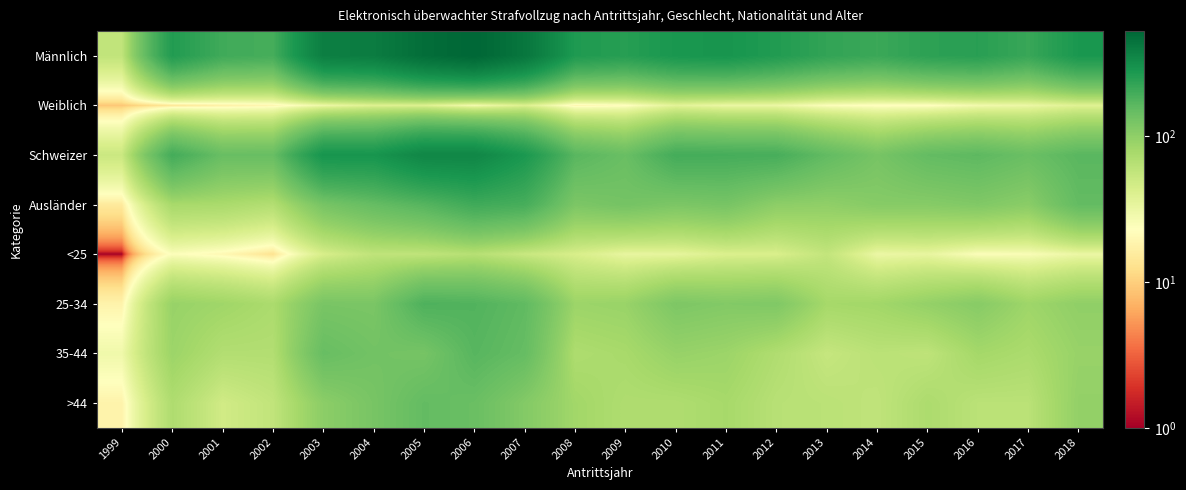

Reading left to right, transcribe all the data shown in this chart.

Männlich: 1999=57	2000=259	2001=202	2002=193	2003=383	2004=395	2005=476	2006=522	2007=426	2008=265	2009=249	2010=279	2011=287	2012=260	2013=227	2014=211	2015=237	2016=245	2017=215	2018=277
Weiblich: 1999=9	2000=14	2001=17	2002=19	2003=30	2004=39	2005=39	2006=27	2007=40	2008=19	2009=22	2010=36	2011=31	2012=31	2013=24	2014=22	2015=22	2016=28	2017=31	2018=38
Schweizer: 1999=51	2000=196	2001=144	2002=145	2003=288	2004=286	2005=346	2006=346	2007=275	2008=165	2009=143	2010=196	2011=193	2012=190	2013=153	2014=125	2015=151	2016=159	2017=142	2018=164
Ausländer: 1999=15	2000=77	2001=75	2002=67	2003=125	2004=148	2005=169	2006=203	2007=191	2008=119	2009=128	2010=119	2011=125	2012=101	2013=98	2014=108	2015=108	2016=114	2017=104	2018=151
<25: 1999=1	2000=24	2001=20	2002=13	2003=43	2004=58	2005=58	2006=65	2007=52	2008=43	2009=33	2010=34	2011=41	2012=42	2013=56	2014=31	2015=33	2016=24	2017=25	2018=31
25-34: 1999=18	2000=91	2001=84	2002=74	2003=123	2004=121	2005=180	2006=175	2007=155	2008=87	2009=90	2010=118	2011=112	2012=115	2013=79	2014=82	2015=94	2016=107	2017=85	2018=98
35-44: 1999=29	2000=87	2001=68	2002=68	2003=145	2004=131	2005=126	2006=167	2007=148	2008=72	2009=77	2010=92	2011=87	2012=70	2013=54	2014=62	2015=59	2016=80	2017=74	2018=91
>44: 1999=18	2000=71	2001=47	2002=57	2003=102	2004=124	2005=151	2006=142	2007=111	2008=82	2009=71	2010=71	2011=78	2012=64	2013=62	2014=58	2015=73	2016=62	2017=62	2018=95